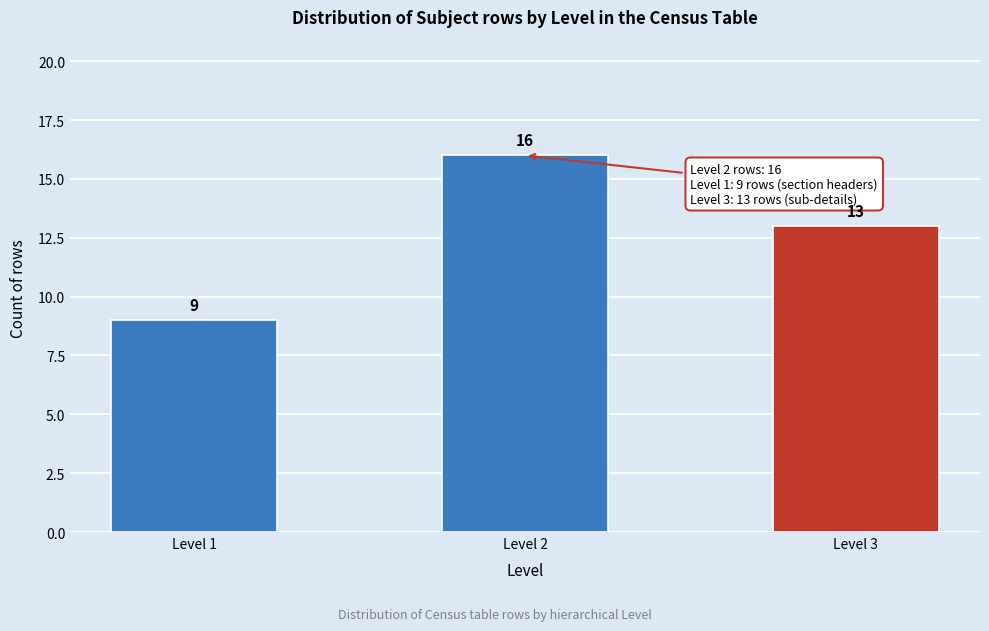

Reading left to right, list all the values displayed in this chart.

9	16	13